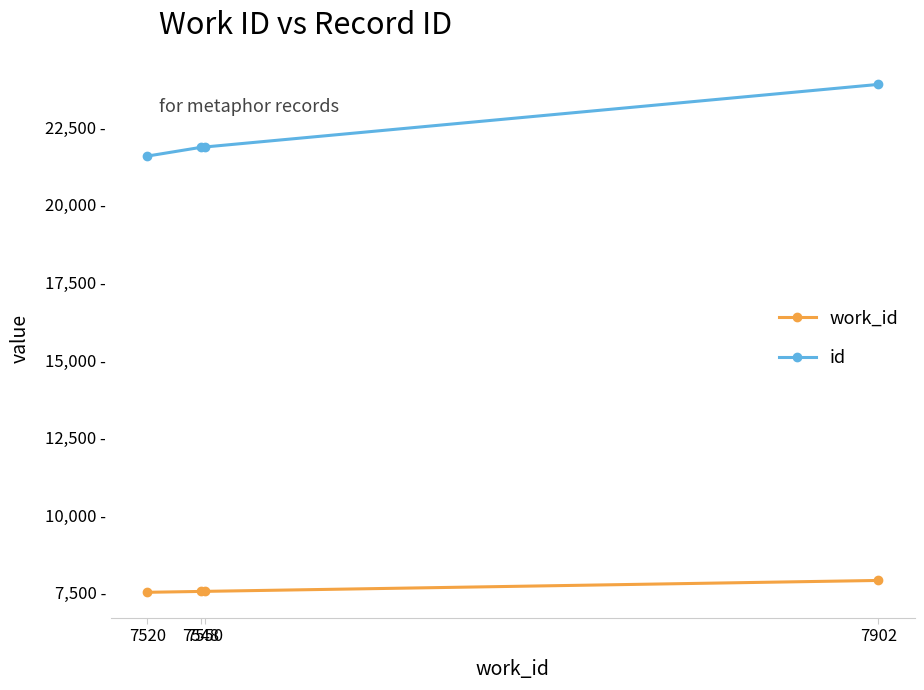

What are all the series names shown in the legend?

work_id, id